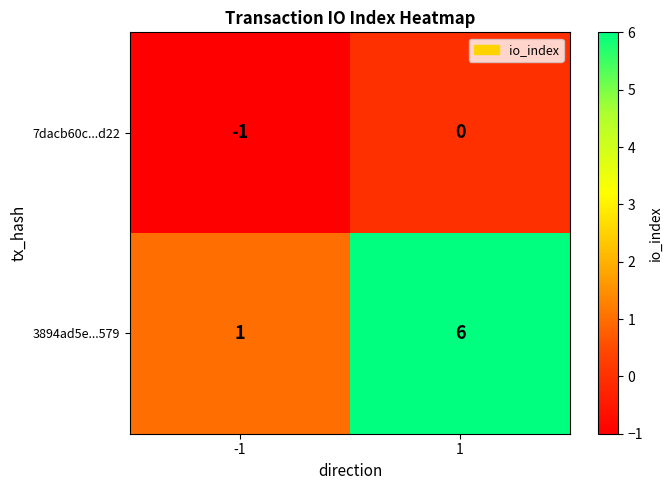

Is it true that 7dacb60c...d22 equals -1 at -1?

True